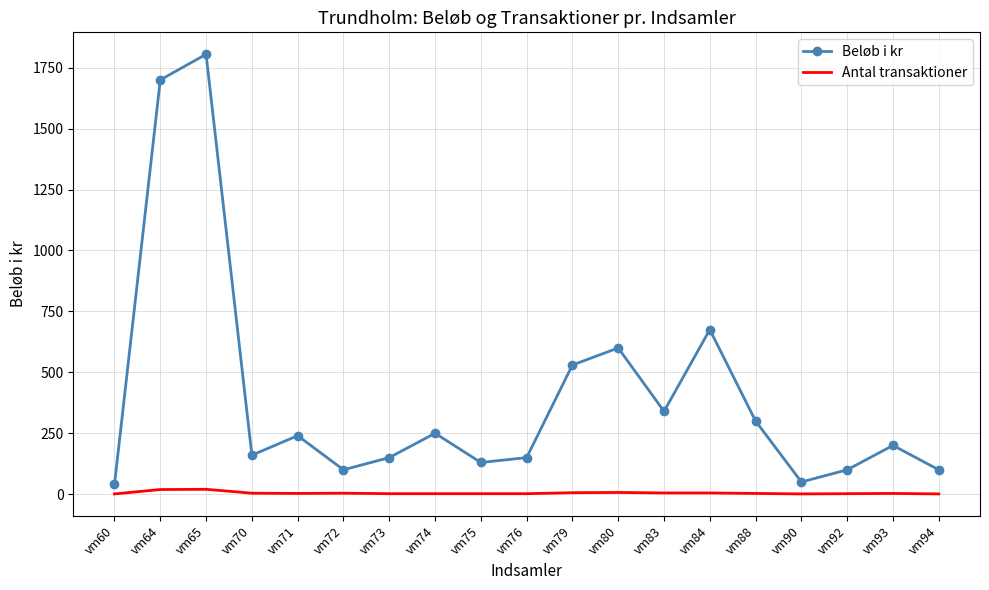

What is the highest value of the Beløb i kr series?

1805